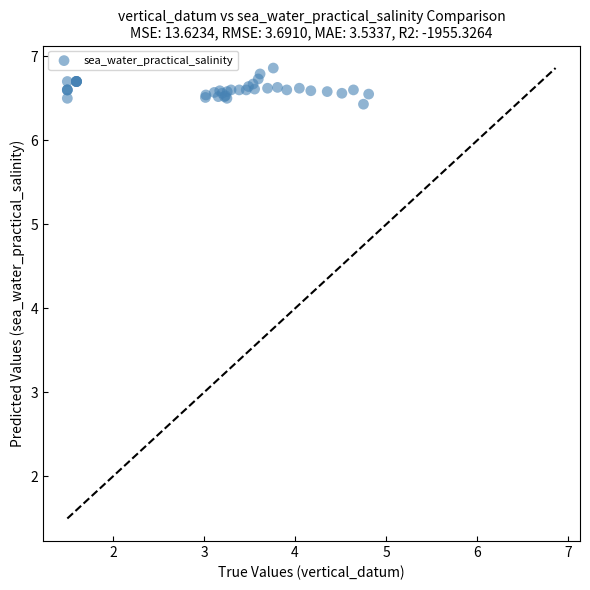

What Y value in the scatter plot is closest to 6?

6.4